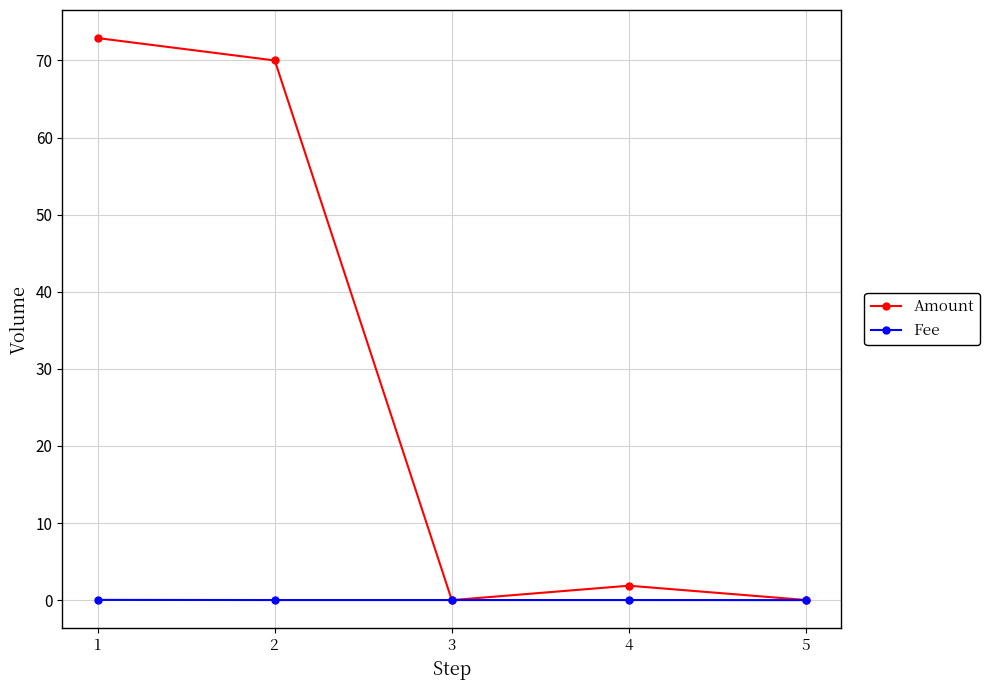

List the series in order of their overall mean, highest first.

Amount, Fee